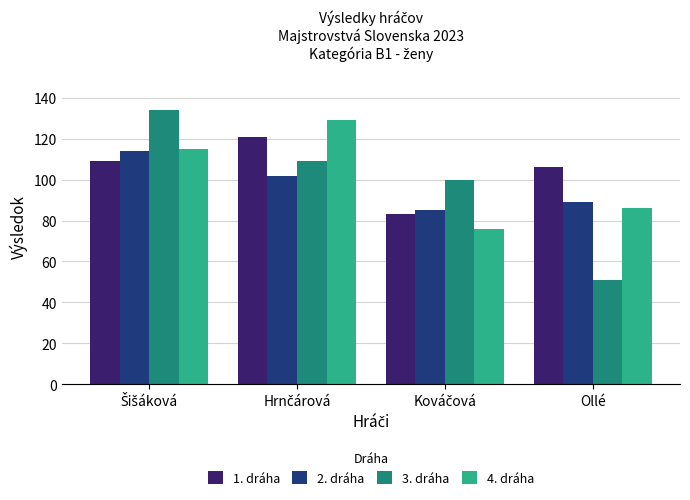

What is the highest value of the 4. dráha series?

129